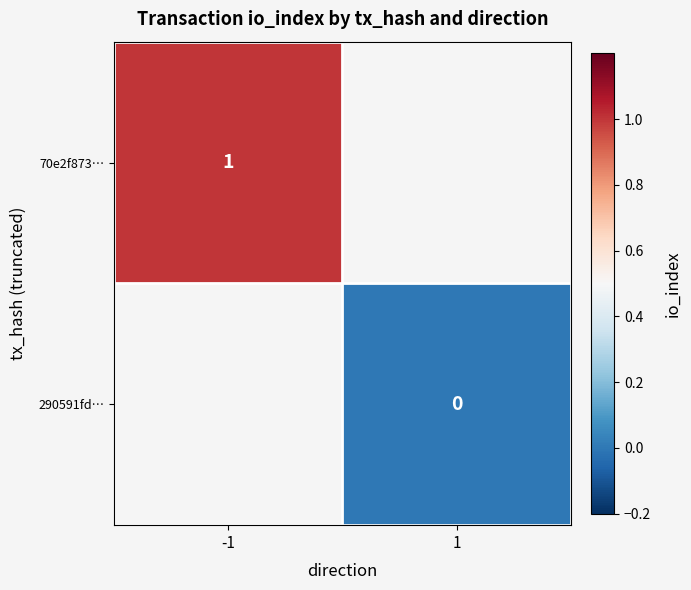

Is the value of 290591fd… at 1 greater than the value of 70e2f873… at -1?

No